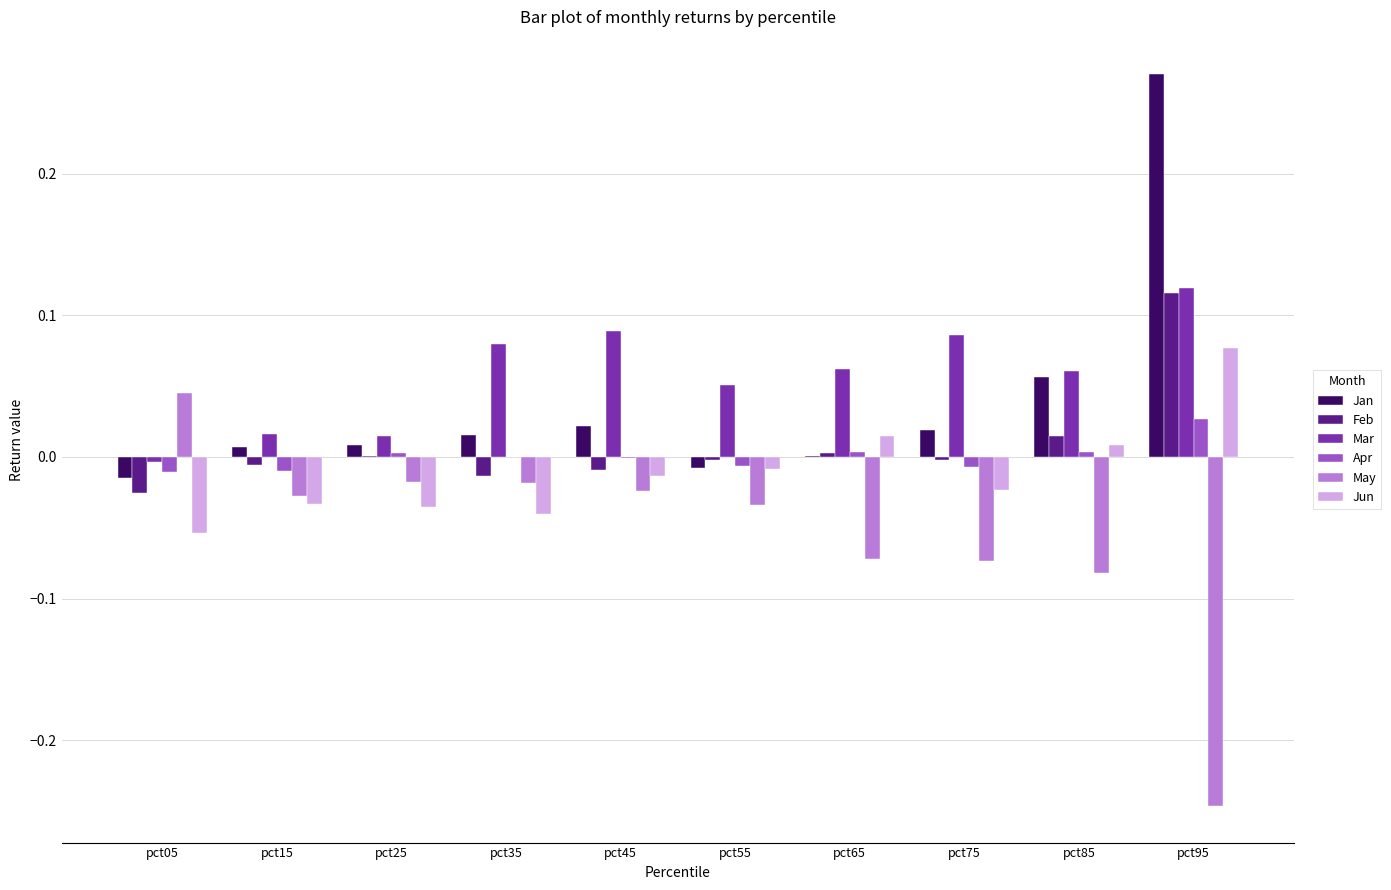

The value of Mar at pct75 is 0.0. True or false?

False